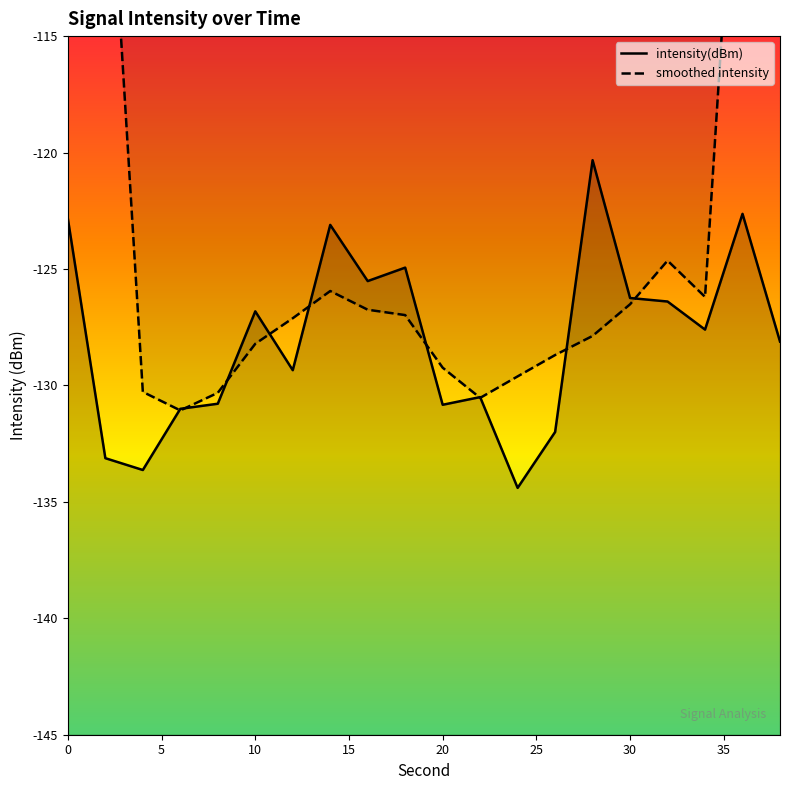

True or false: smoothed intensity and intensity(dBm) intersect in this chart.

True